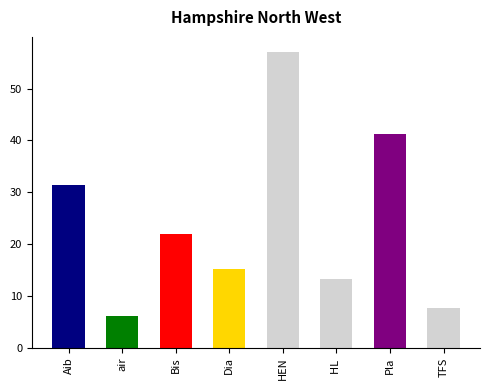

How many series are shown in this chart?

1